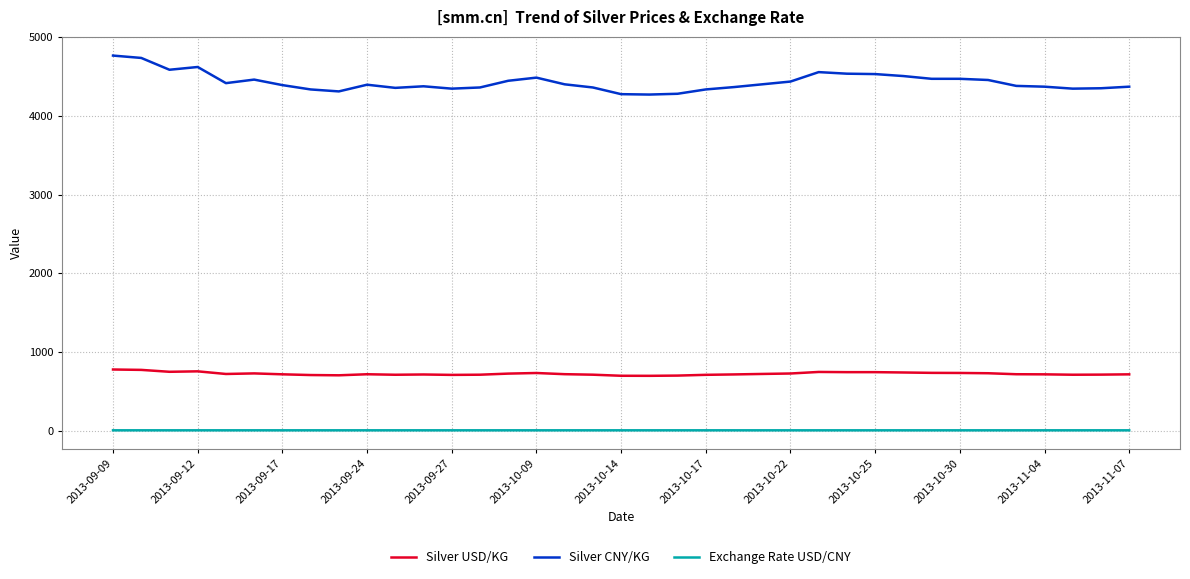

List the series in order of their overall mean, highest first.

Silver CNY/KG, Silver USD/KG, Exchange Rate USD/CNY